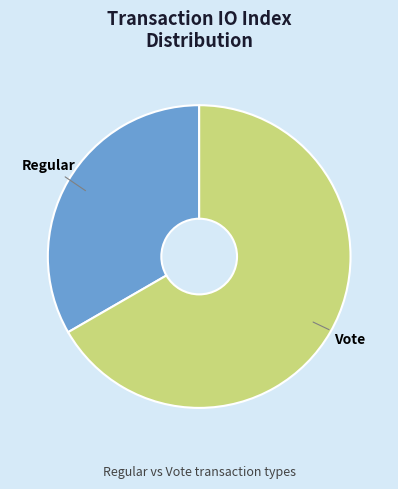

Count the number of slices in the pie.

2